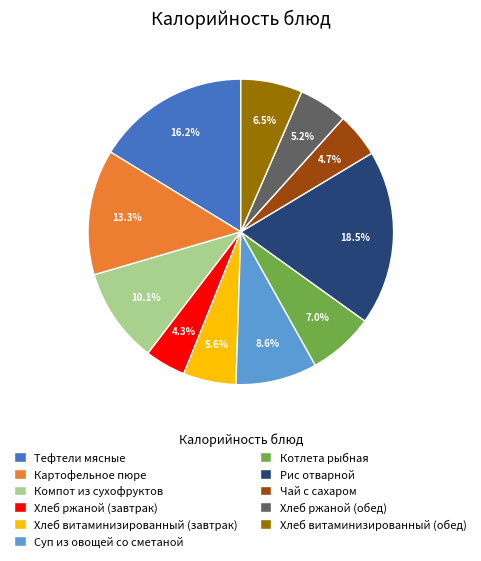

How many slices are in this pie chart?

11